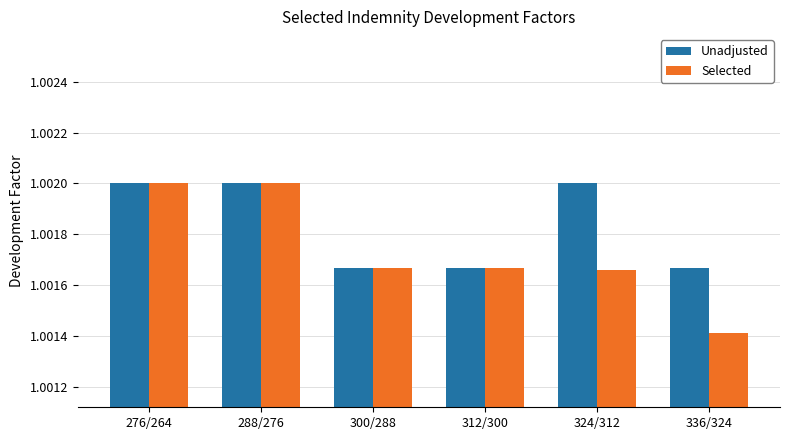

Where is Selected nearest to the value 1?

336/324